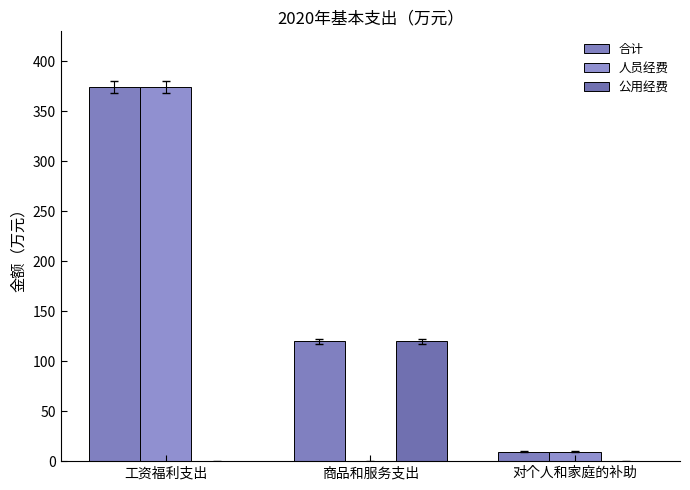

At which label does 合计 reach its peak?

工资福利支出